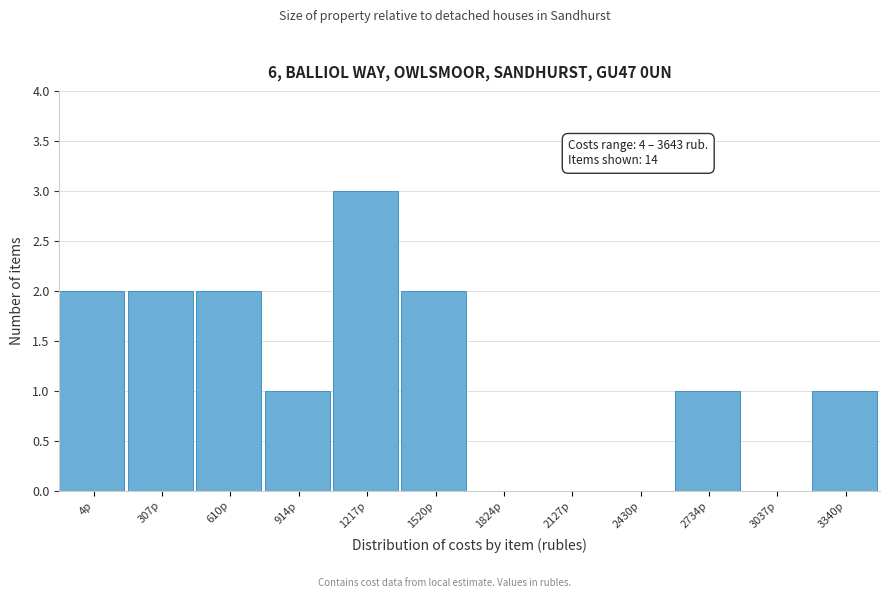

Reading left to right, transcribe all the data shown in this chart.

4р=2	307р=2	610р=2	914р=1	1217р=3	1520р=2	1824р=0	2127р=0	2430р=0	2734р=1	3037р=0	3340р=1